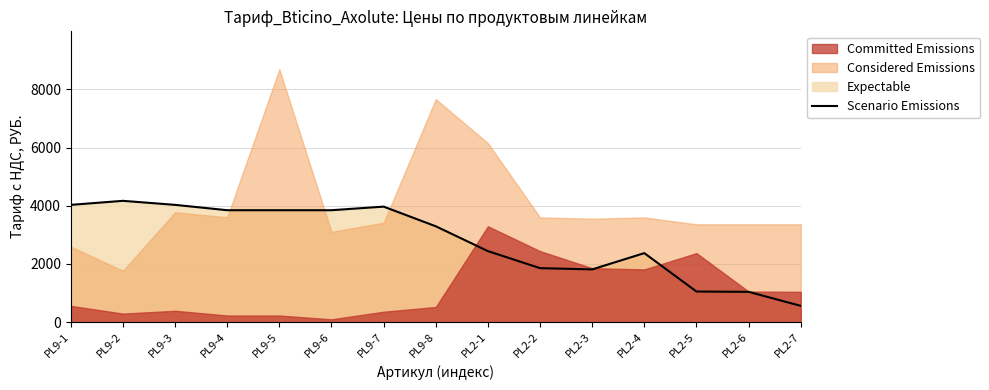

At which category does the chart reach its peak across all series?

PL9-2